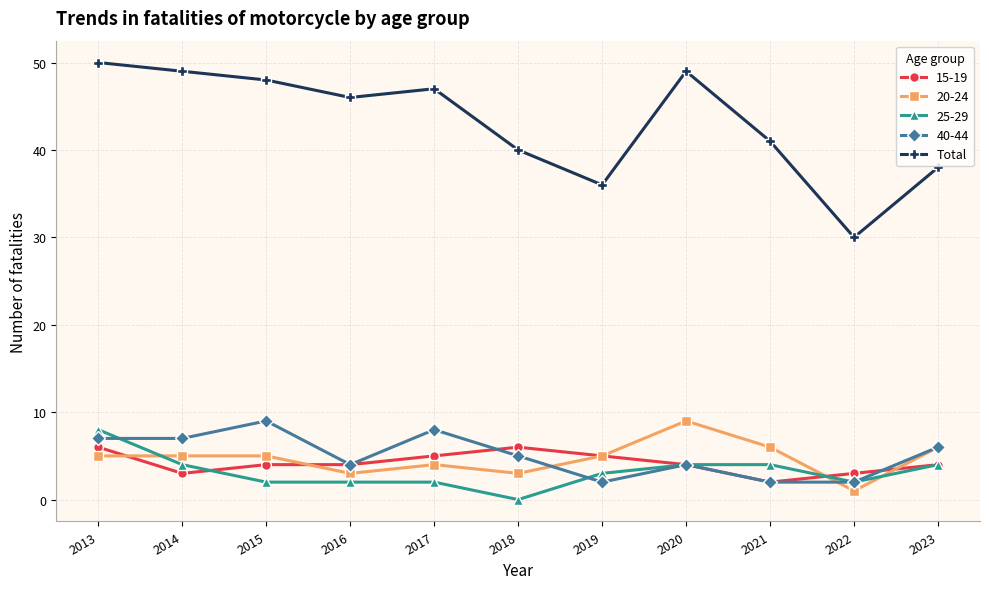

True or false: 40-44 has more than 2 points higher than both neighbors.

True